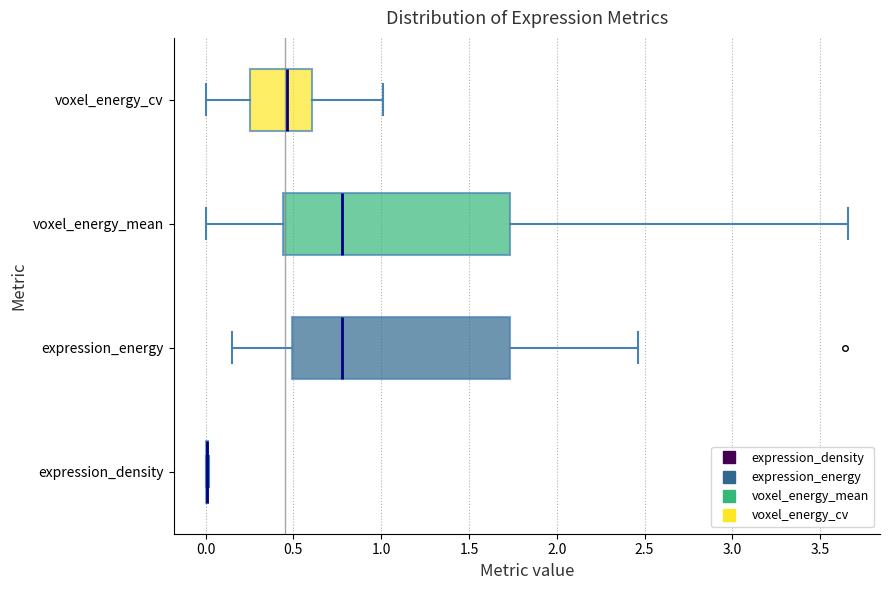

Reading bottom to top, read every box against the x-axis: the position of its median line, the range the box covers, and the ends of its whiskers. The values are not printed on the chart, so give them approximately, as read against the axis.

expression_density: box collapsed to a line at 0.00, whiskers 0.00 to 0.00
expression_energy: median 0.80, box 0.50 to 1.75, whiskers 0.15 to 2.45
voxel_energy_mean: median 0.80, box 0.45 to 1.75, whiskers 0.00 to 3.65
voxel_energy_cv: median 0.45, box 0.25 to 0.60, whiskers 0.00 to 1.00